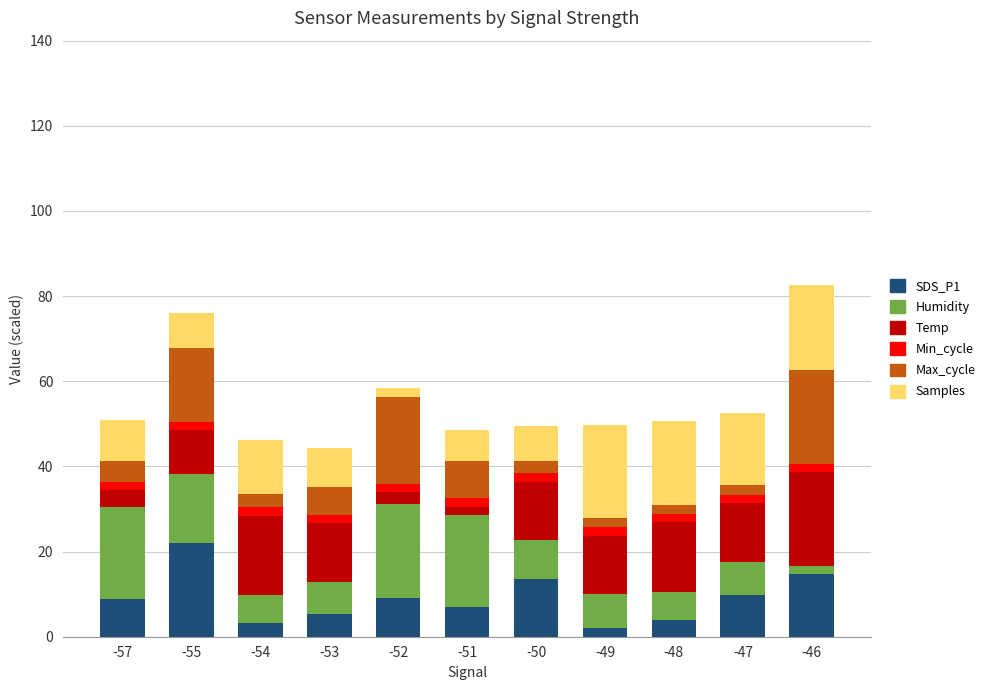

What is the highest value of the SDS_P1 series?

22.0